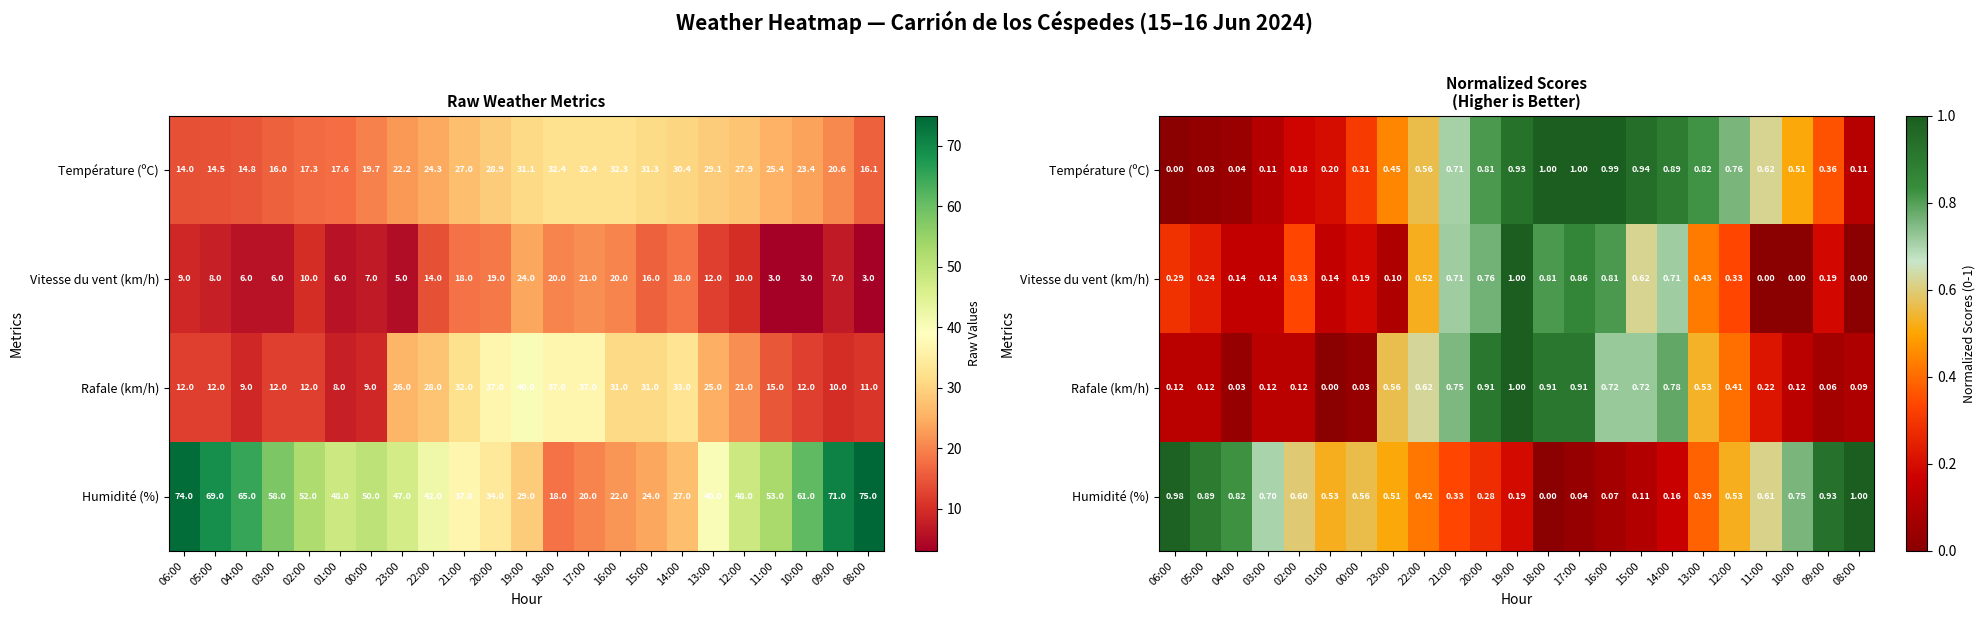

What is the difference between the highest and lowest values at 23:00?

0.5